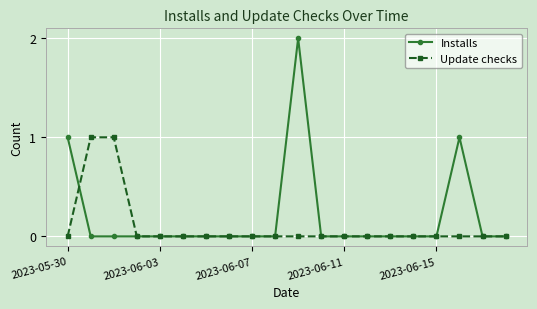

Which series has the largest range (max minus min)?

Installs